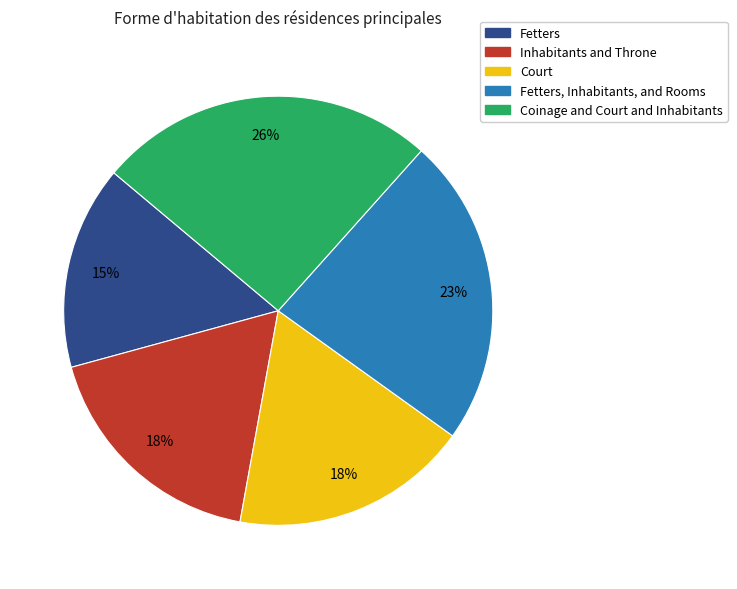

Is there a majority slice in this chart?

No